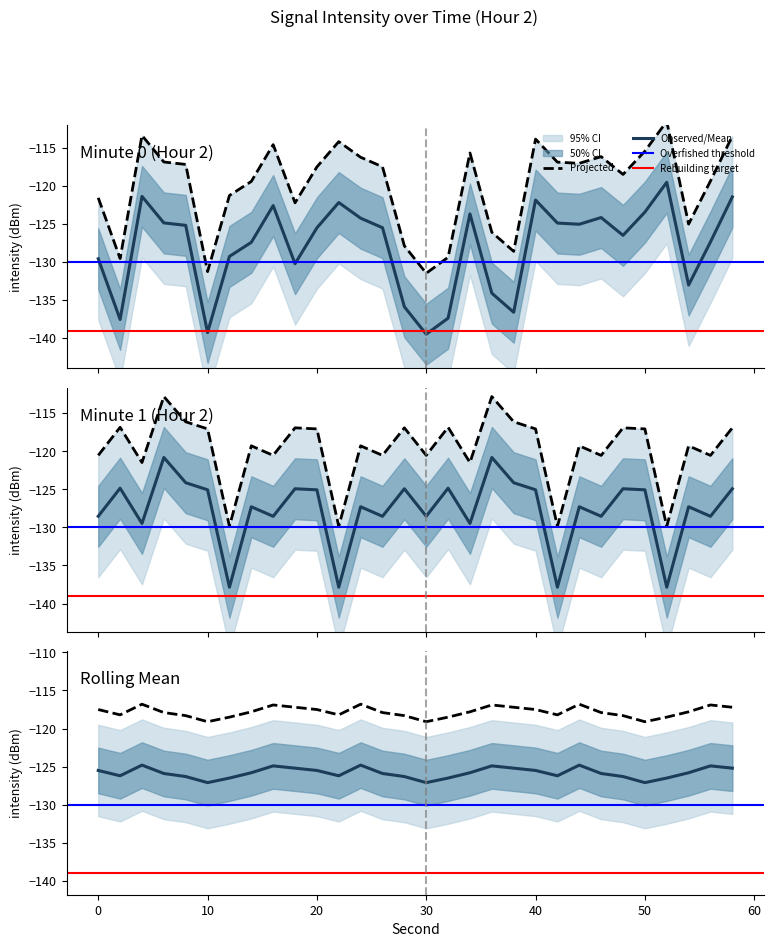

Where do intensity_minute_1 and intensity_minute_0 first cross each other?

2 and 4